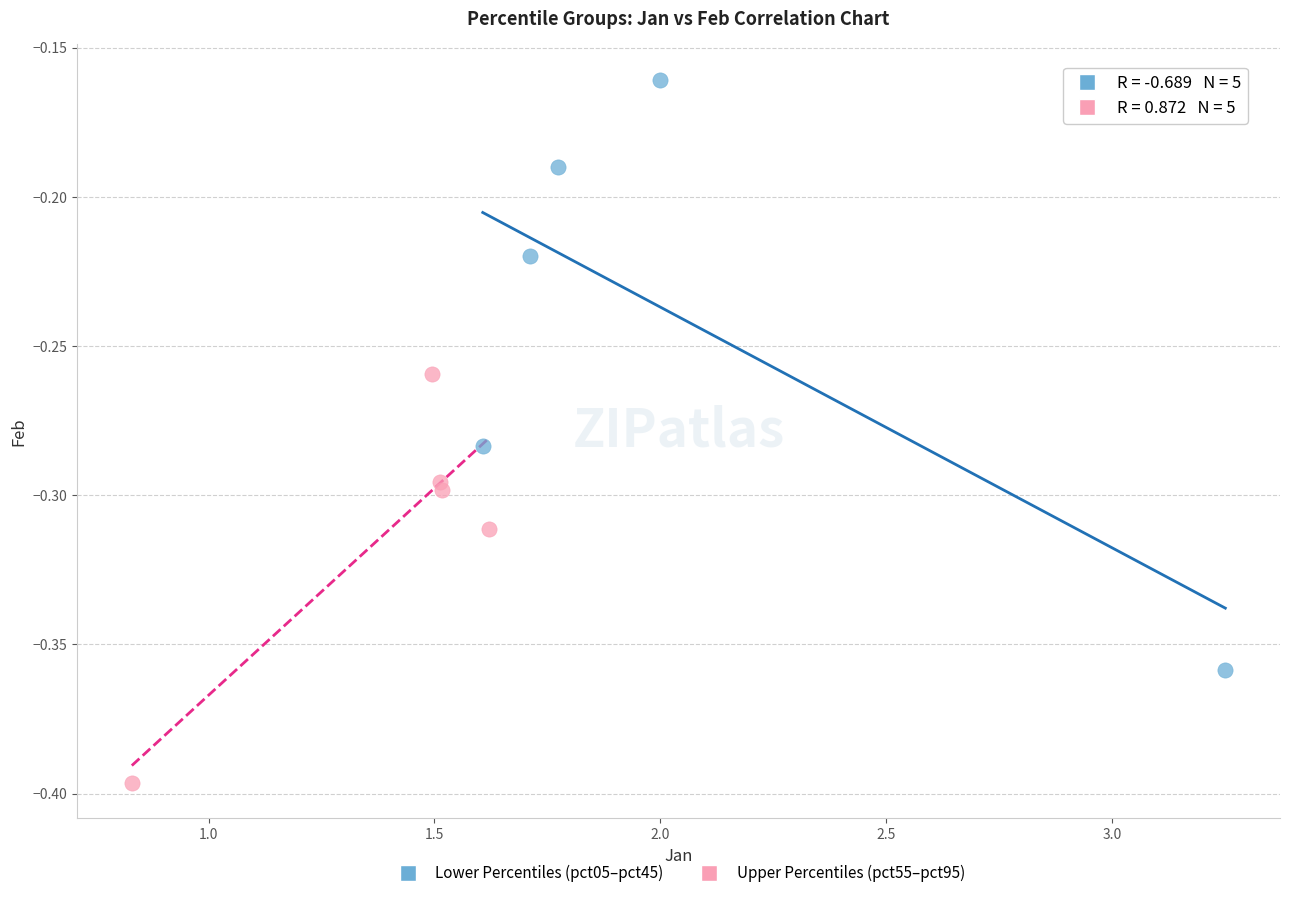

Which series contains the lowest Y value?

Upper Percentiles (pct55–pct95)